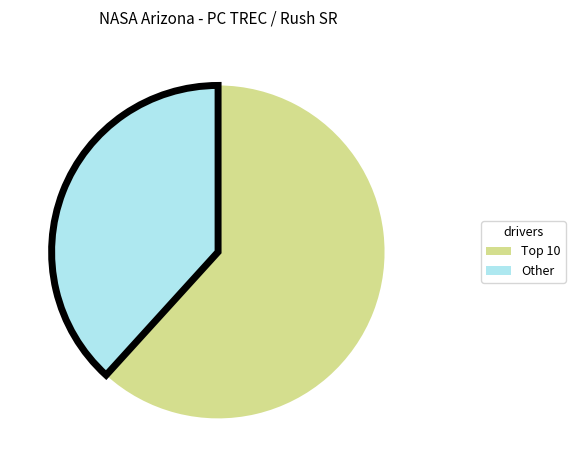

Is there a majority slice in this chart?

Yes